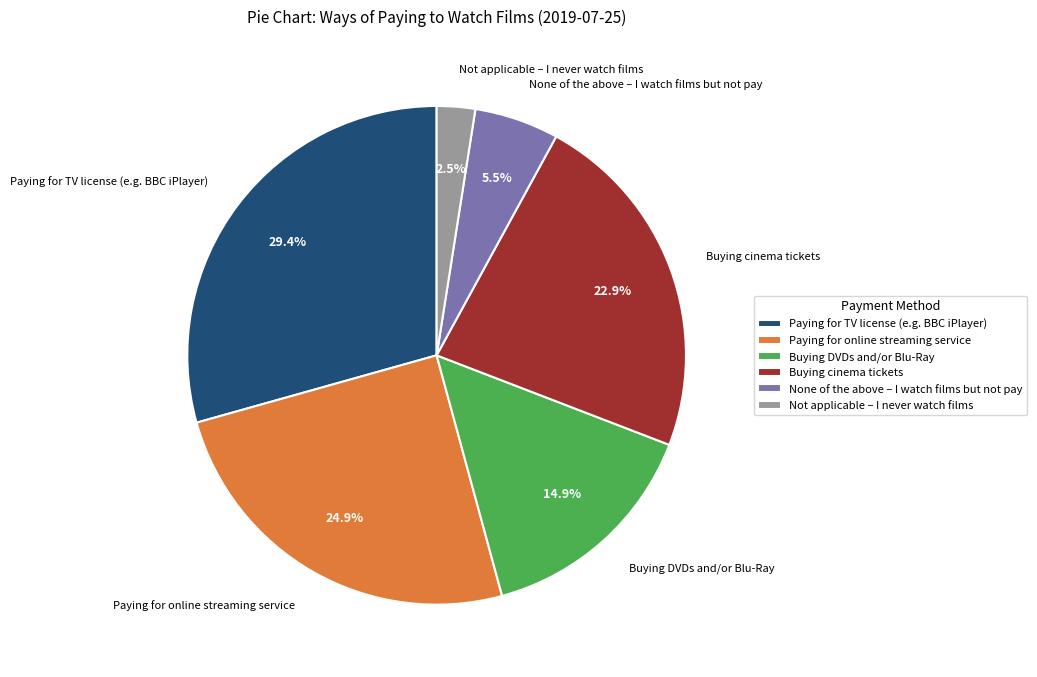

To the nearest percent, what is the combined percentage of None of the above – I watch films but not pay and Paying for online streaming service?

30%